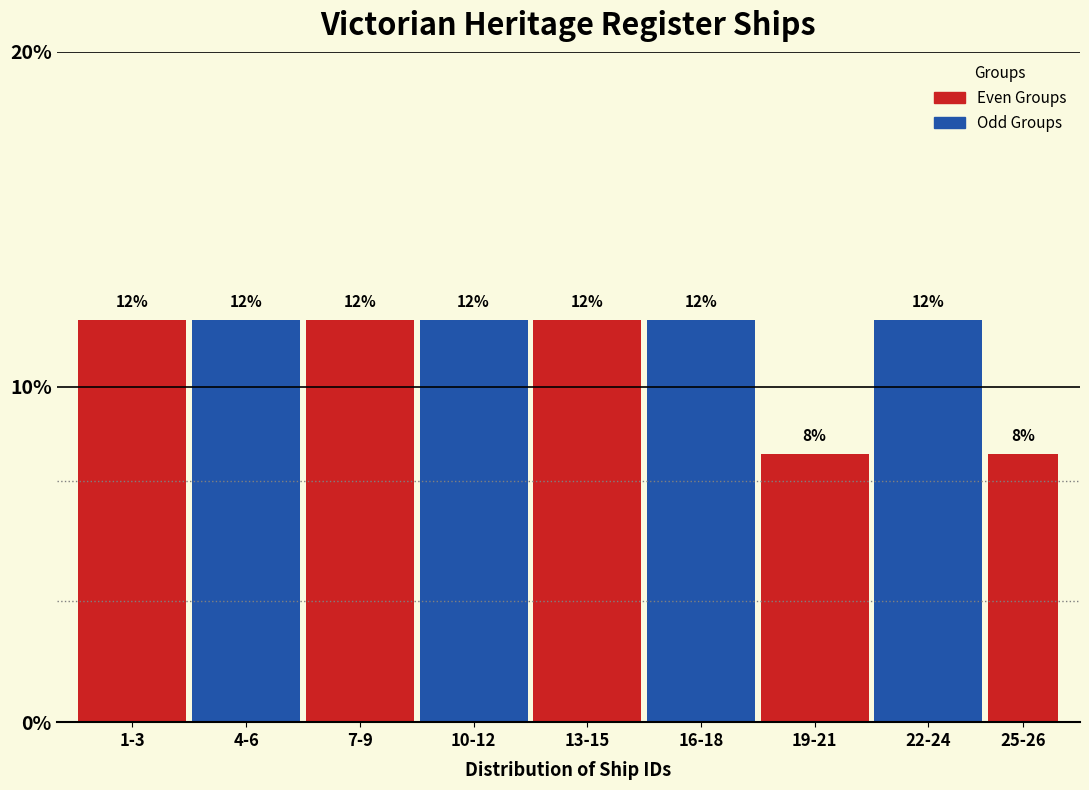

Reading right to left, transcribe all the data shown in this chart.

8	12	8	12	12	12	12	12	12